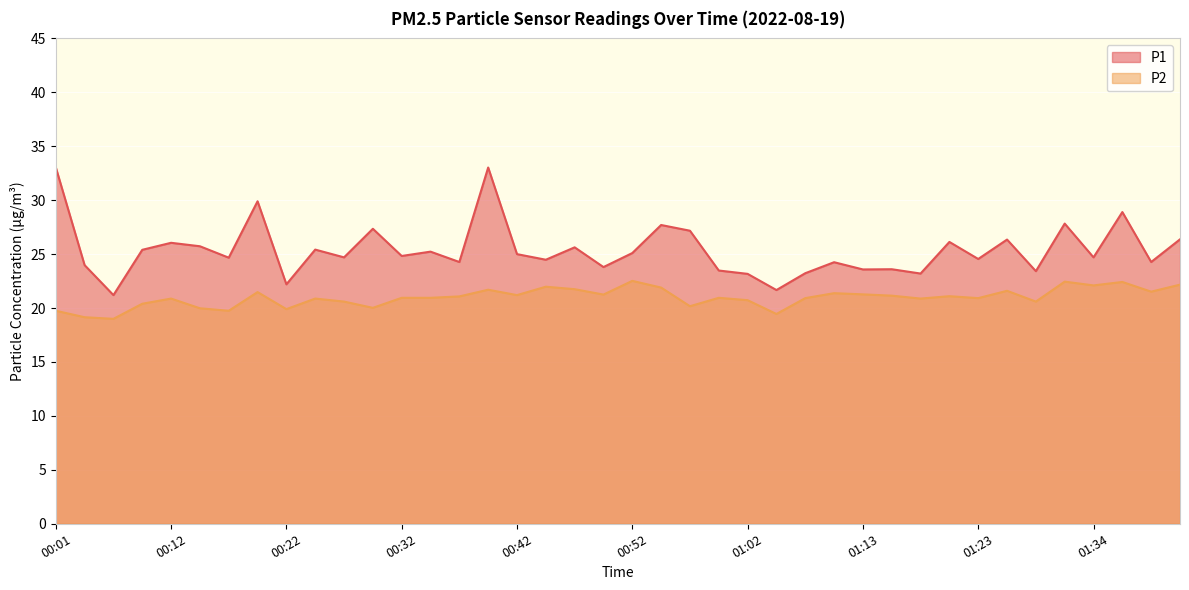

What is the value of the P2 point at the 5th from the left?

20.9